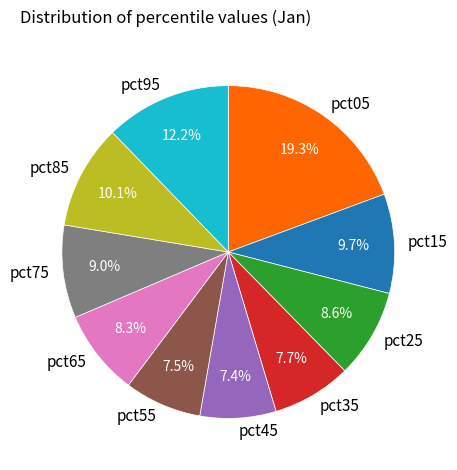

Is the sum of pct65 and pct75 greater than half?

No